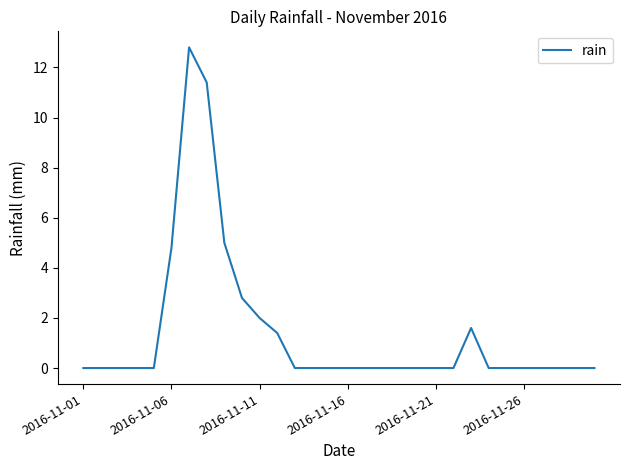

What is the greatest value displayed?

12.8